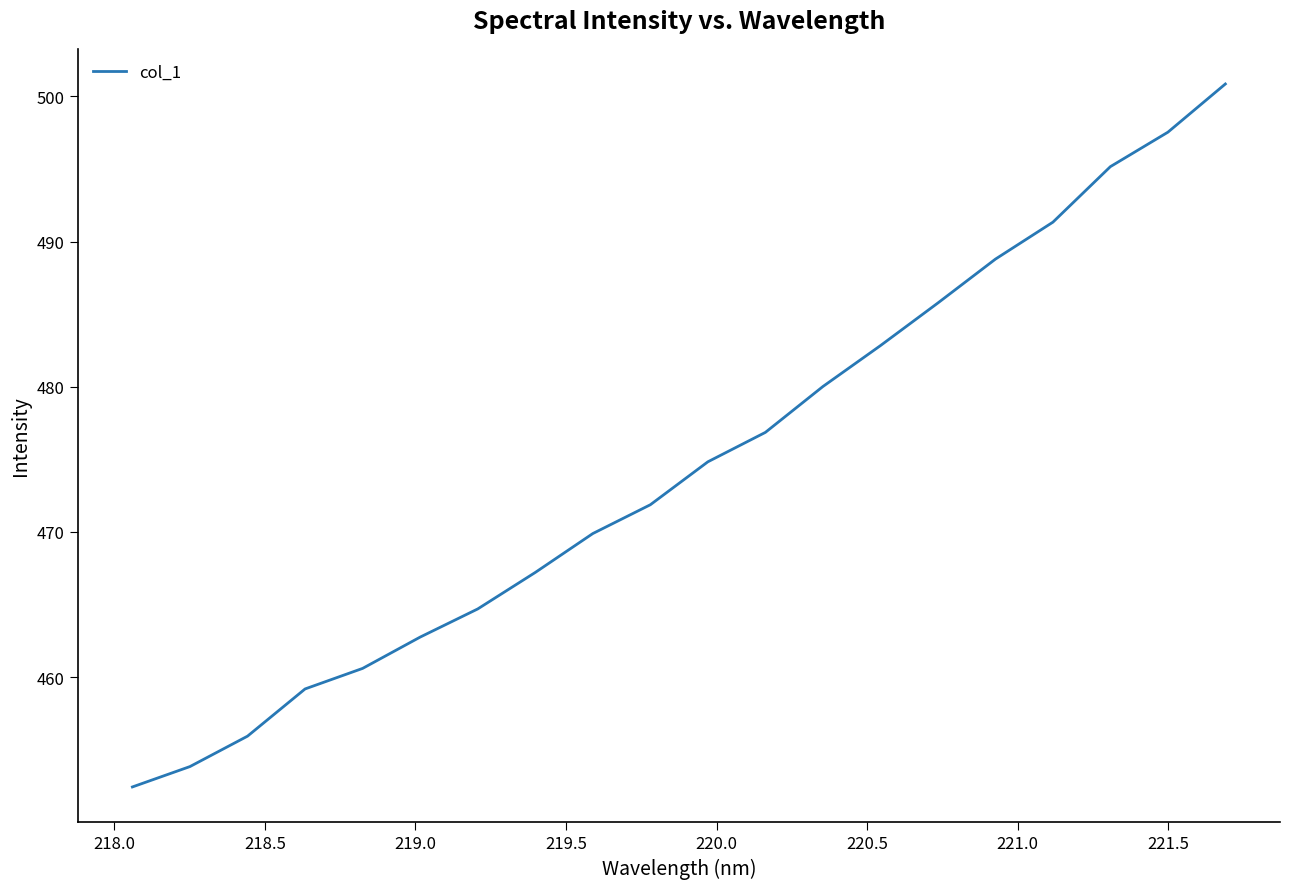

What is the smallest value displayed?

452.4